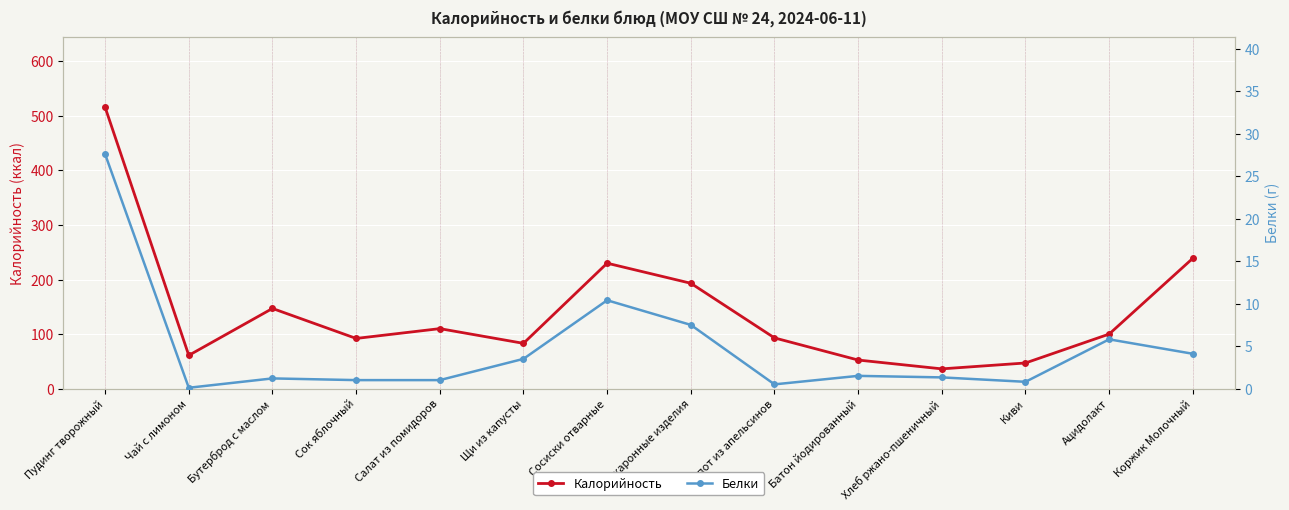

What is the value of the Калорийность point at the 7th from the left?

230.0